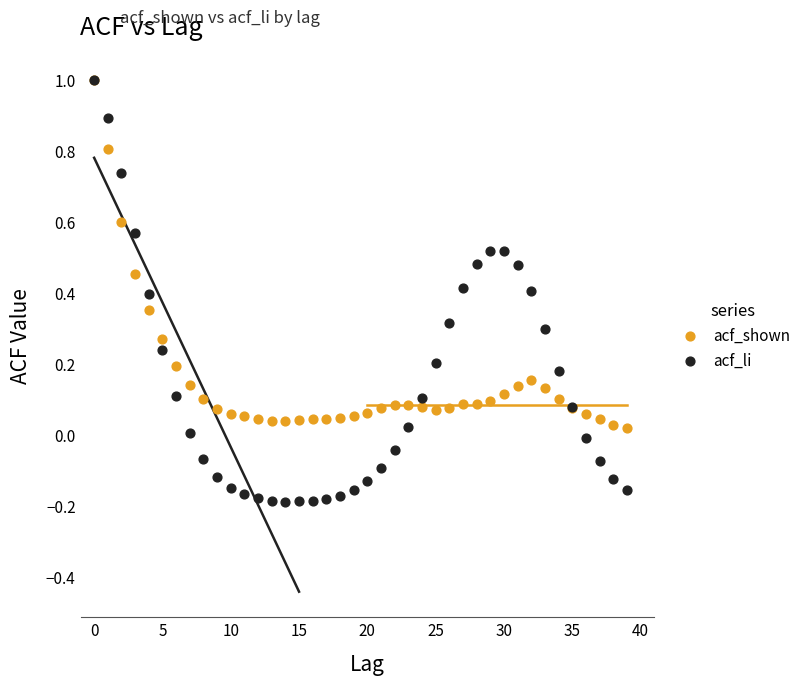

What are all the series names shown in the legend?

acf_shown, acf_li